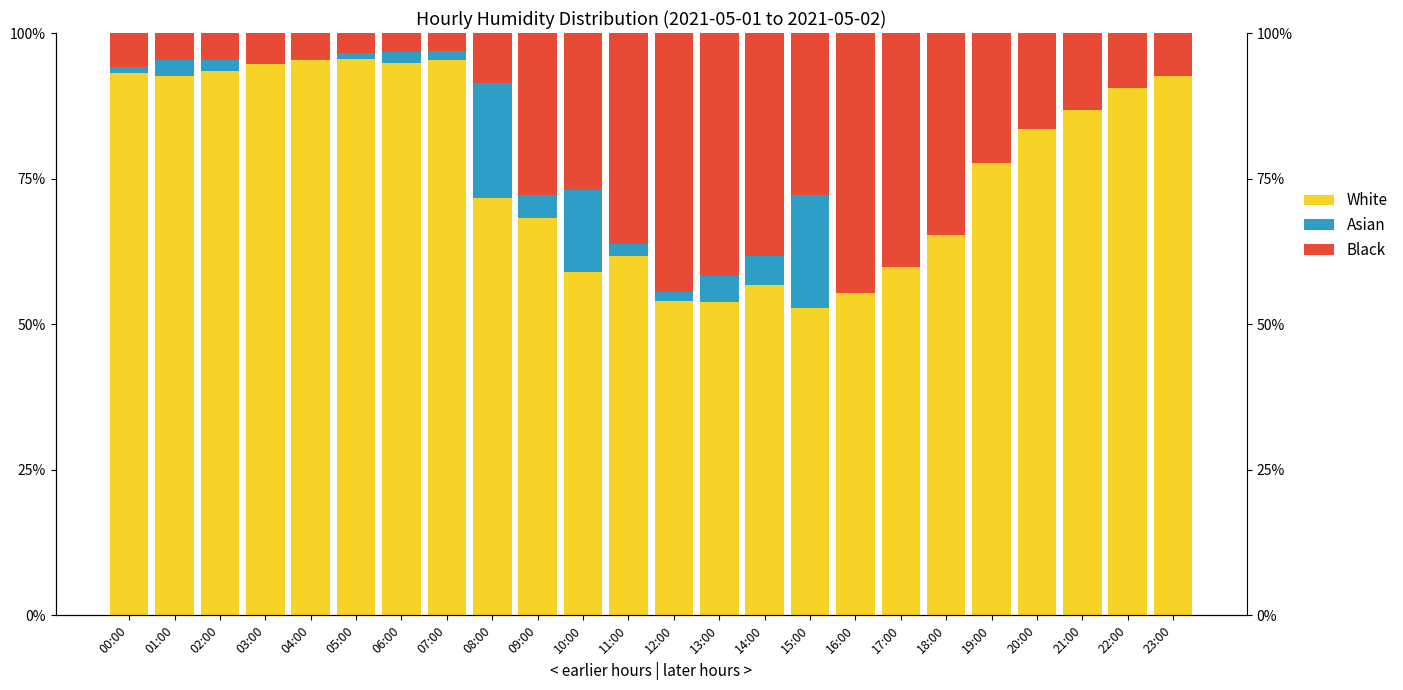

Reading left to right, what are all the values shown in this chart?

White: 93.1	92.7	93.4	94.6	95.4	95.6	94.9	95.4	71.6	68.3	58.9	61.7	54.0	53.8	56.7	52.8	55.4	59.9	65.4	77.6	83.5	86.7	90.6	92.7
Asian: 1.0	2.6	1.9	0.1	0.1	0.9	1.8	1.5	19.9	3.9	14.2	2.0	1.6	4.5	5.0	19.4	0.0	0.0	0.0	0.0	0.0	0.0	0.0	0.0
Black: 5.9	4.7	4.7	5.3	4.5	3.5	3.3	3.1	8.5	27.8	26.9	36.3	44.4	41.7	38.3	27.8	44.6	40.1	34.6	22.4	16.5	13.3	9.4	7.3